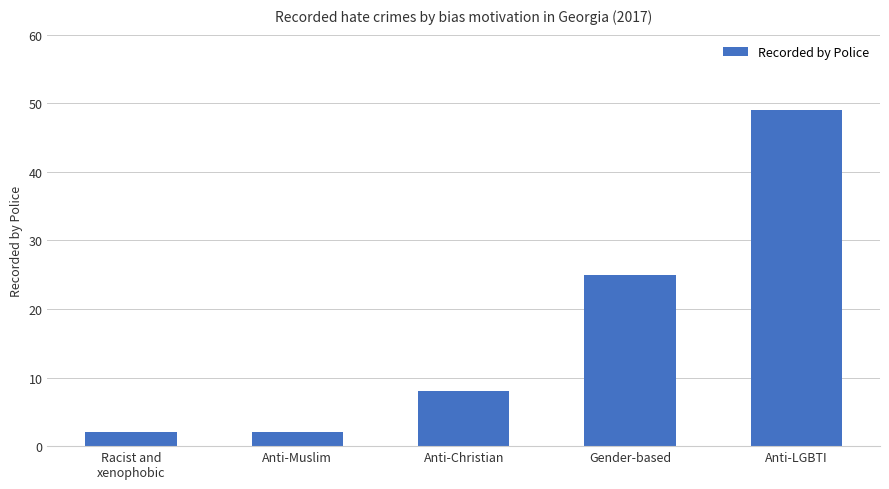

At which category does the chart reach its peak across all series?

Anti-LGBTI